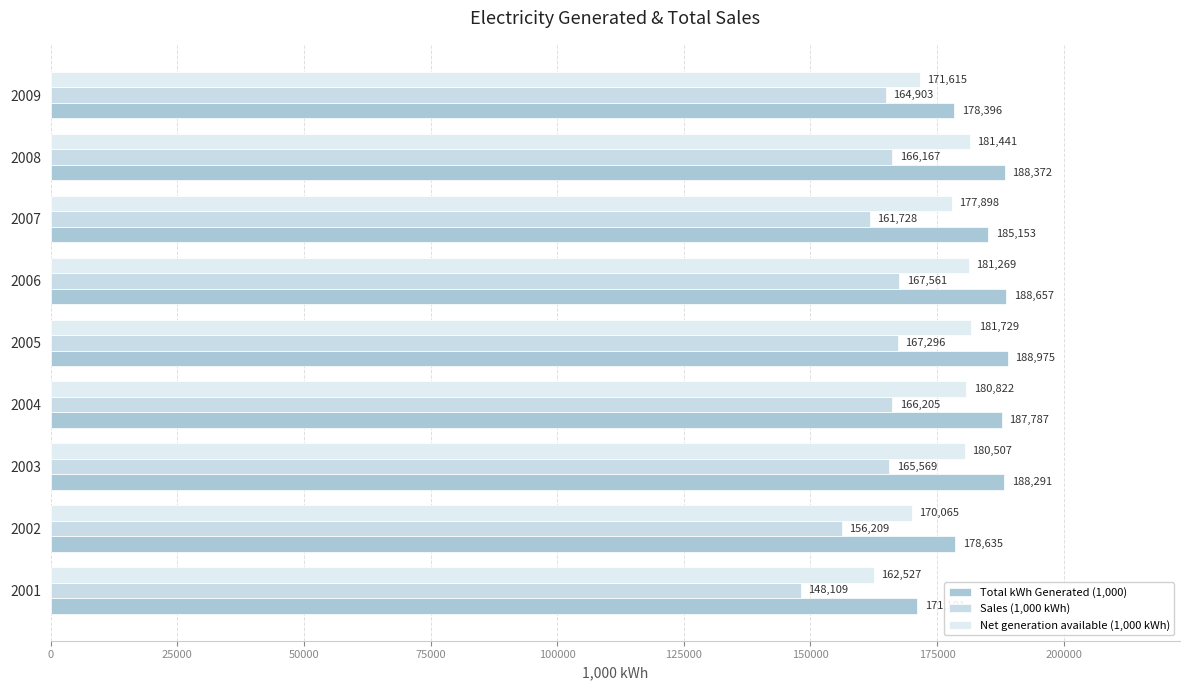

Count the number of categories in the chart.

9